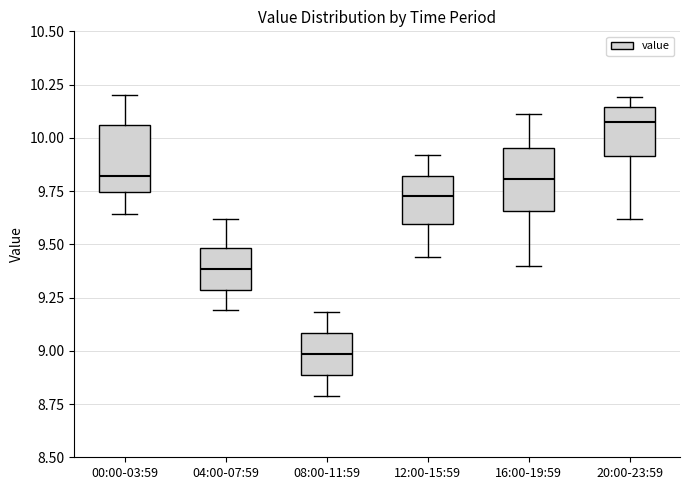

Reading left to right, transcribe this box plot: for each box, give where its median line is, the range the box spans, and where its two whiskers end, as read against the y-axis. The values are not printed on the chart, so give them approximately, as read against the axis.

00:00-03:59: median 9.80, box 9.75 to 10.05, whiskers 9.65 to 10.20
04:00-07:59: median 9.40, box 9.30 to 9.50, whiskers 9.20 to 9.60
08:00-11:59: median 9.00, box 8.90 to 9.10, whiskers 8.80 to 9.20
12:00-15:59: median 9.75, box 9.60 to 9.80, whiskers 9.45 to 9.90
16:00-19:59: median 9.80, box 9.65 to 9.95, whiskers 9.40 to 10.10
20:00-23:59: median 10.10, box 9.90 to 10.15, whiskers 9.60 to 10.20